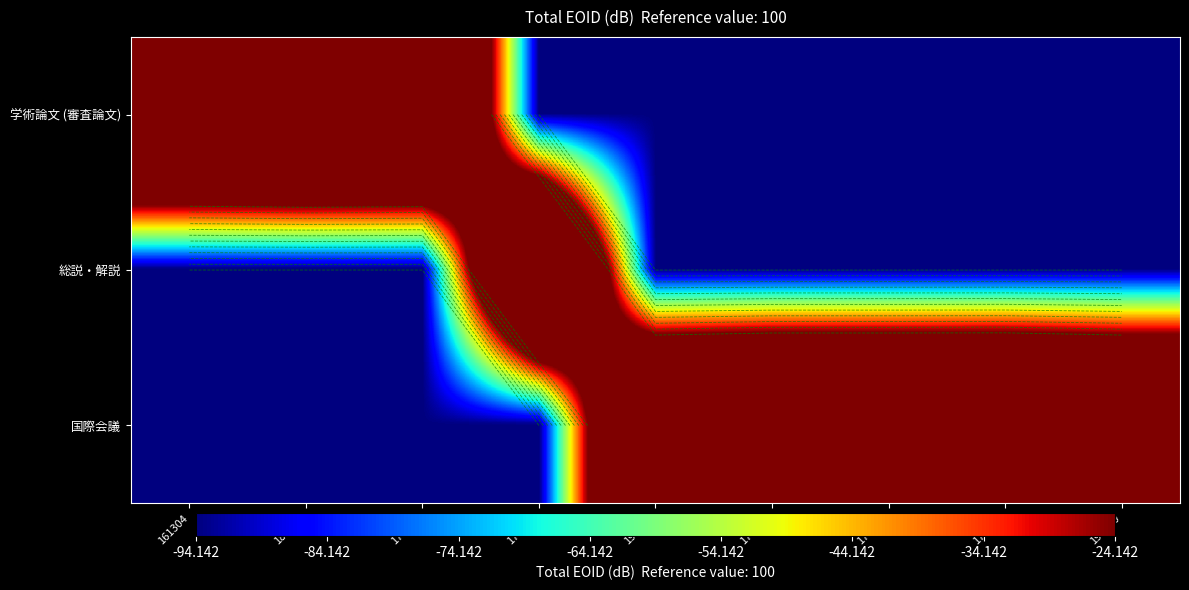

How many distinct data groups are displayed?

3